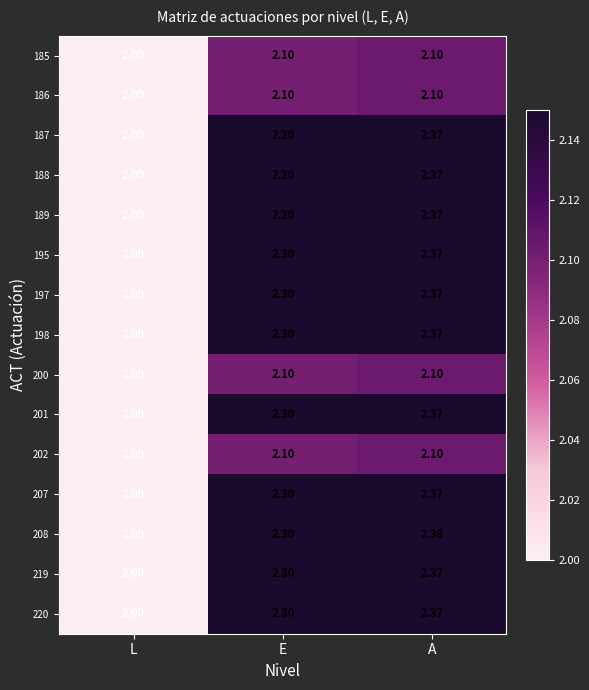

Where is 186 nearest to the value 2?

L